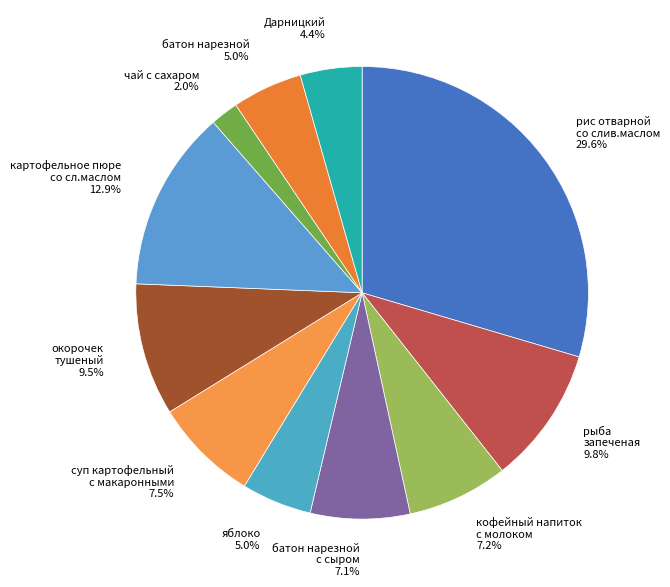

Is there a majority slice in this chart?

No